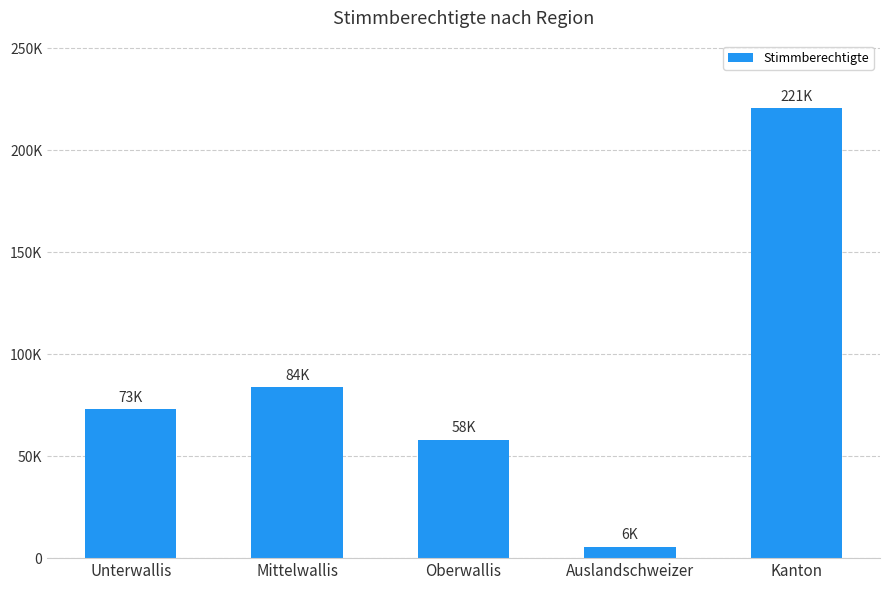

What is the change in value from Mittelwallis to Kanton?

+136881